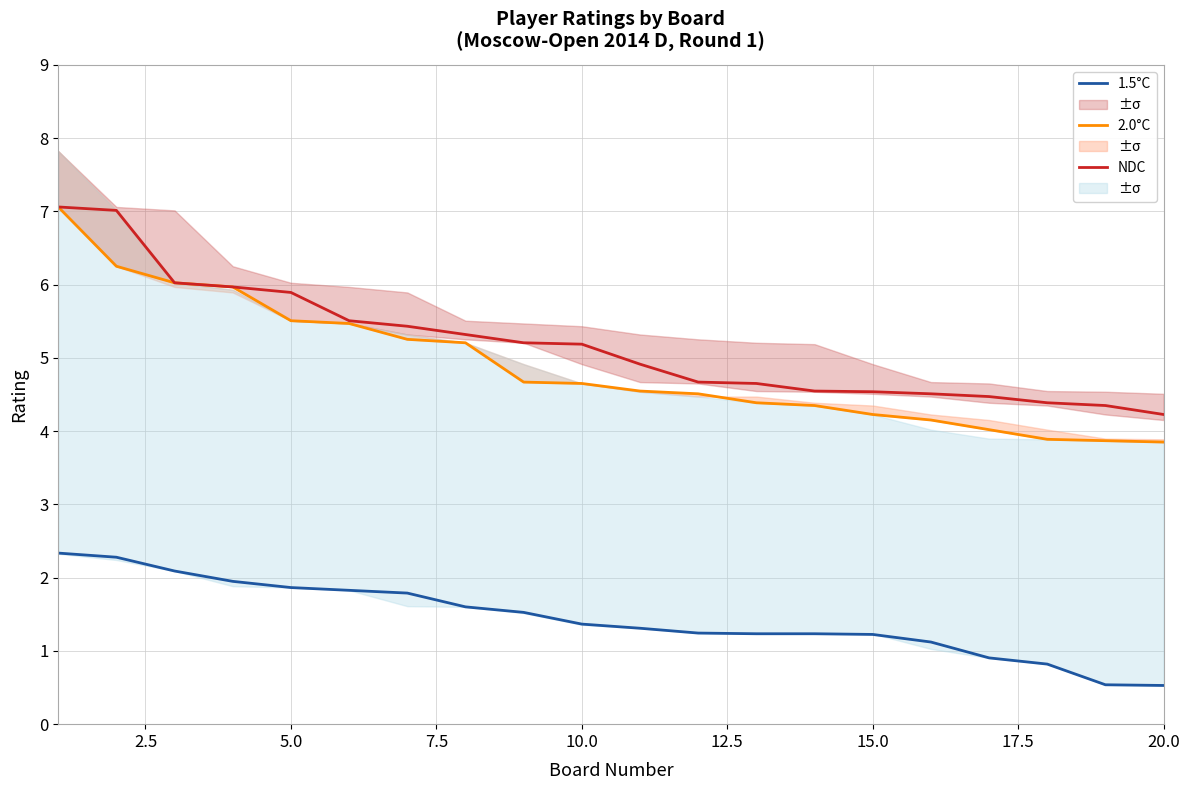

Which series has the largest range (max minus min)?

2.0°C